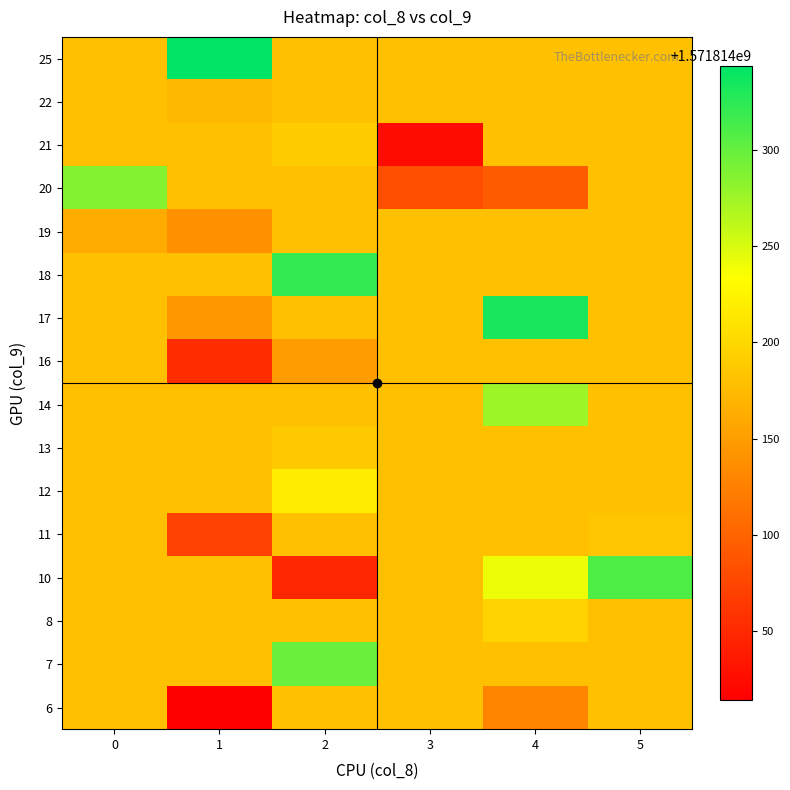

What is the difference between the maximum and minimum values in the row_vals series?

19.0